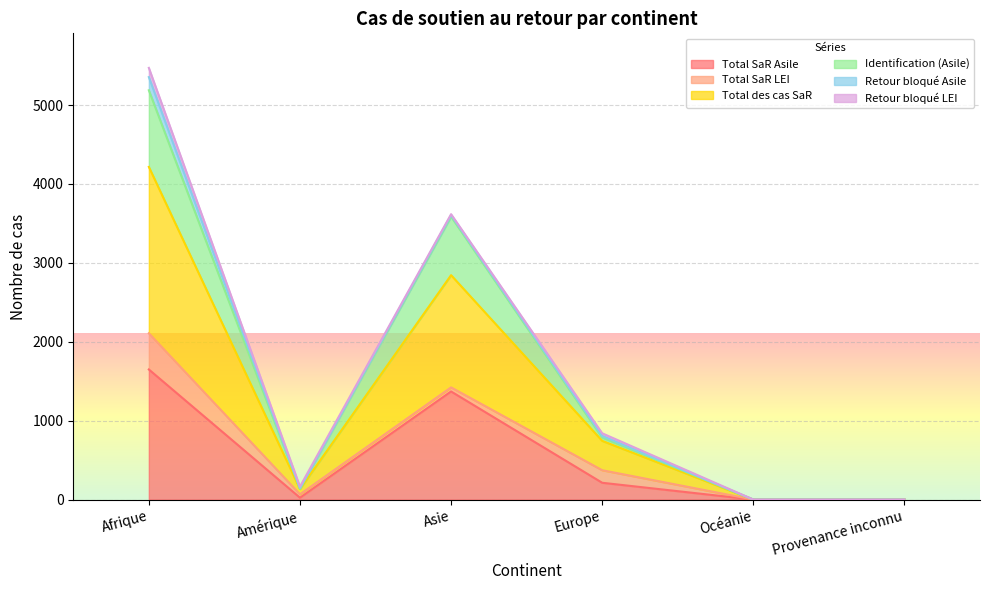

What is the highest value of the Total SaR Asile series?

1649